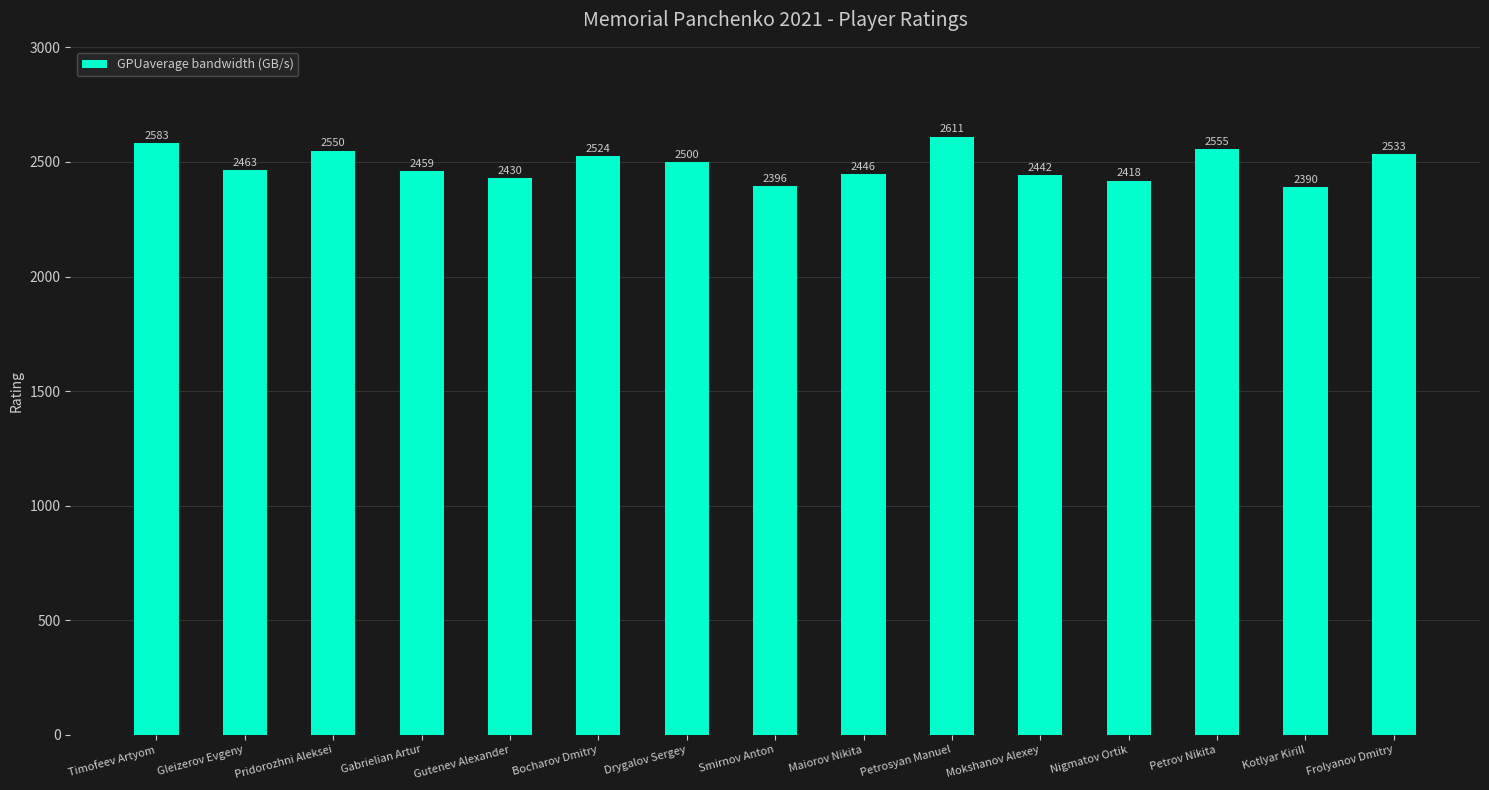

What is the label of the 6th bar from the right?

Petrosyan Manuel